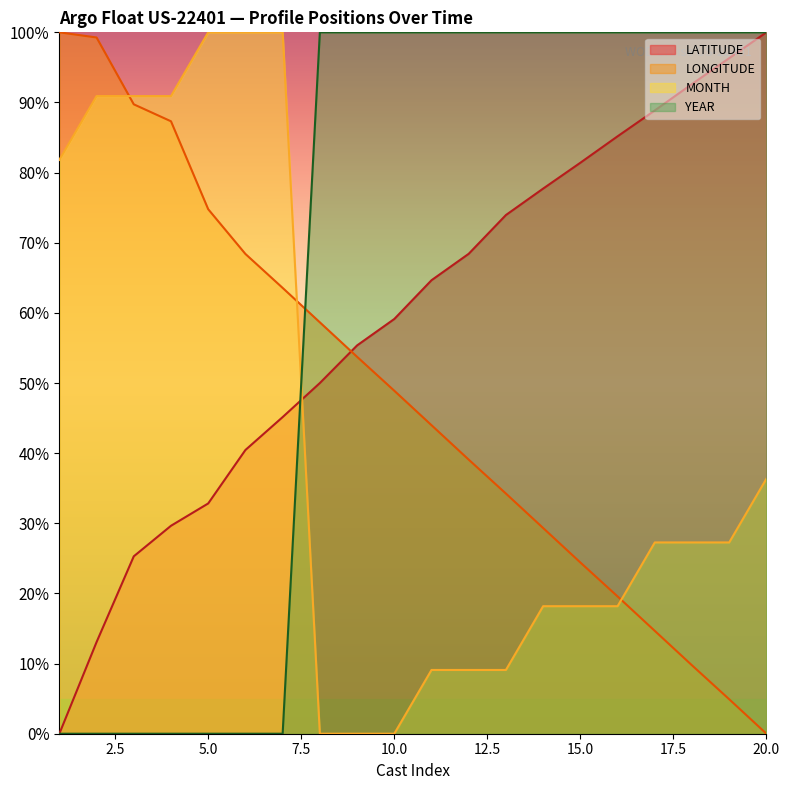

How many lines are shown in the chart?

4